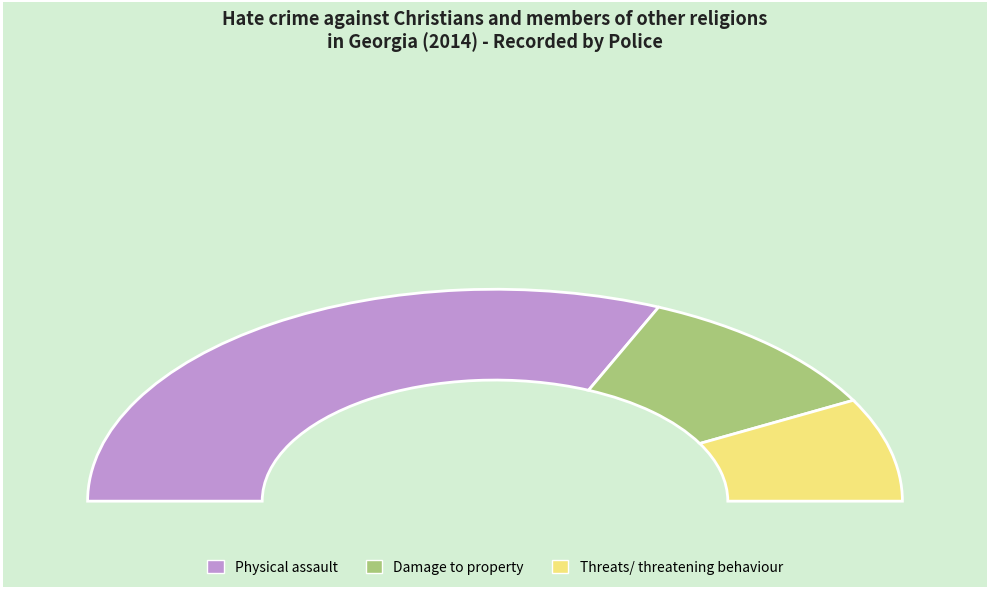

To the nearest percent, what portion does Damage to property represent?

21%